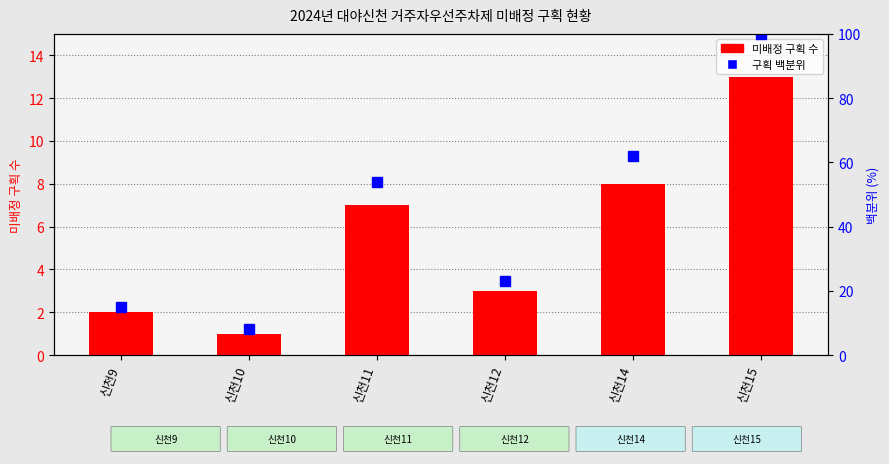

What is the maximum value shown in the chart?

13